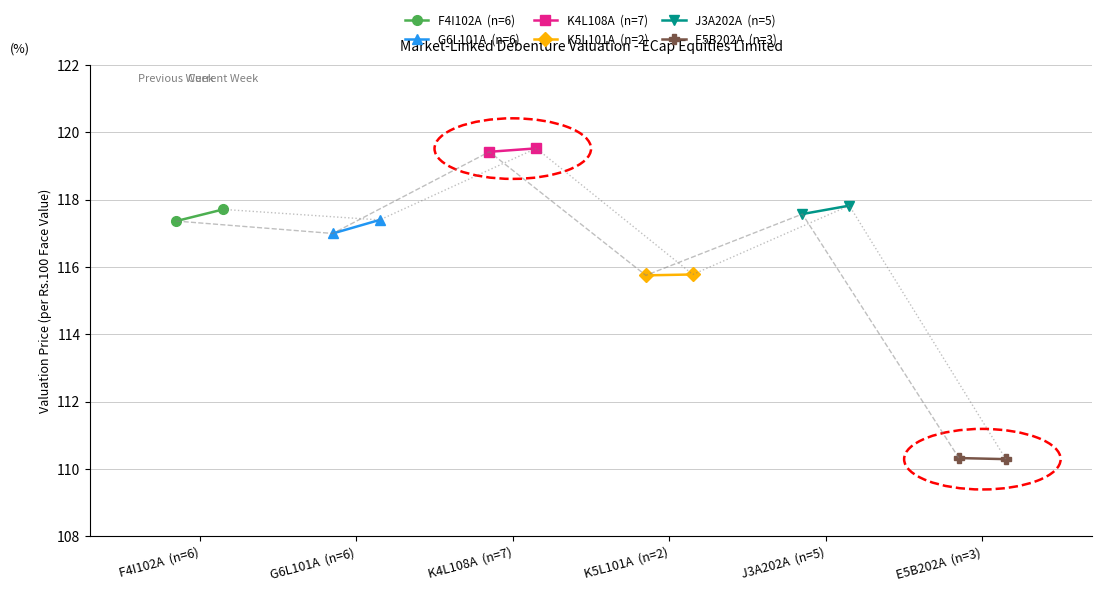

At G6L101A  (n=6), list the series in order from largest to smallest.

K4L108A  (n=7), J3A202A  (n=5), F4I102A  (n=6), G6L101A  (n=6), K5L101A  (n=2), E5B202A  (n=3)